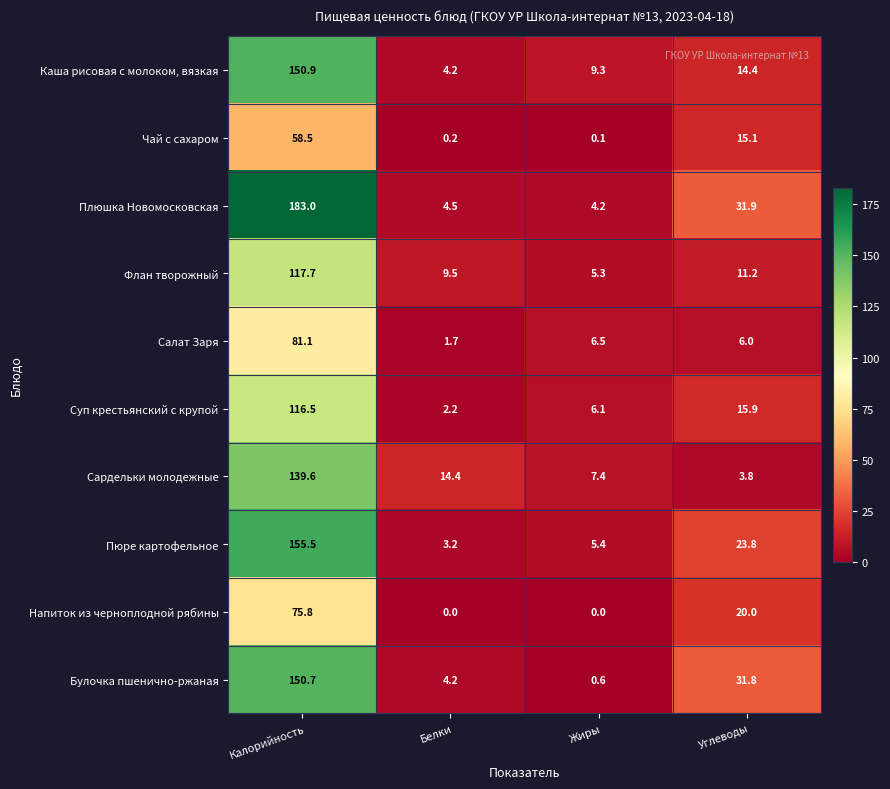

What is the approximate value of Сардельки молодежные at Жиры?

7.4